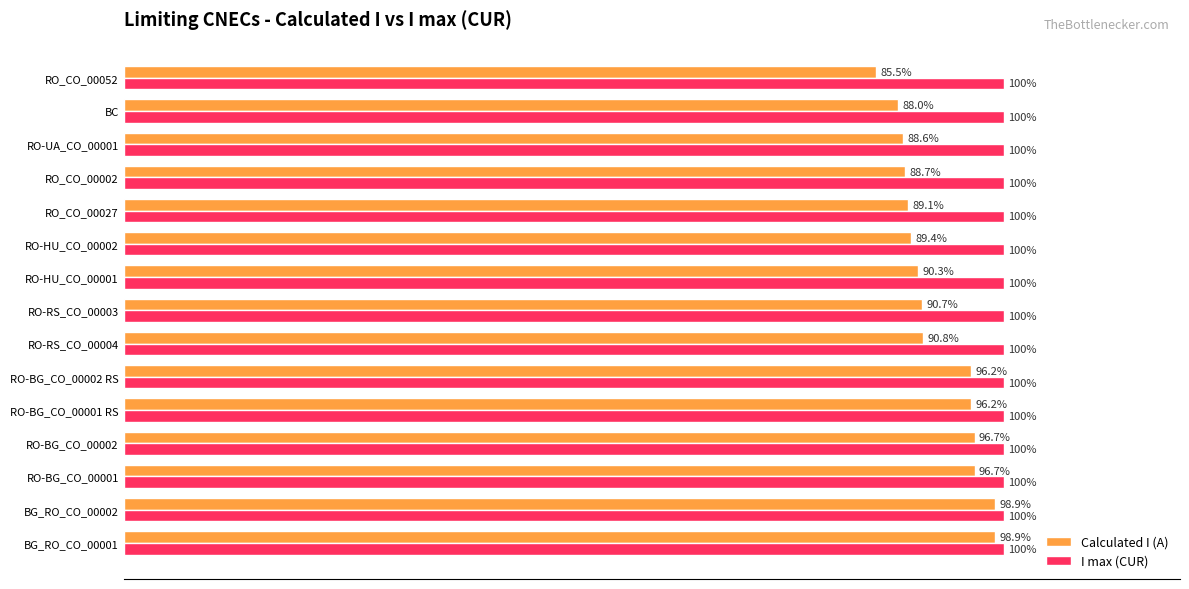

Which series changed the most between RO-RS_CO_00004 and RO-RS_CO_00003?

Calculated I (A)